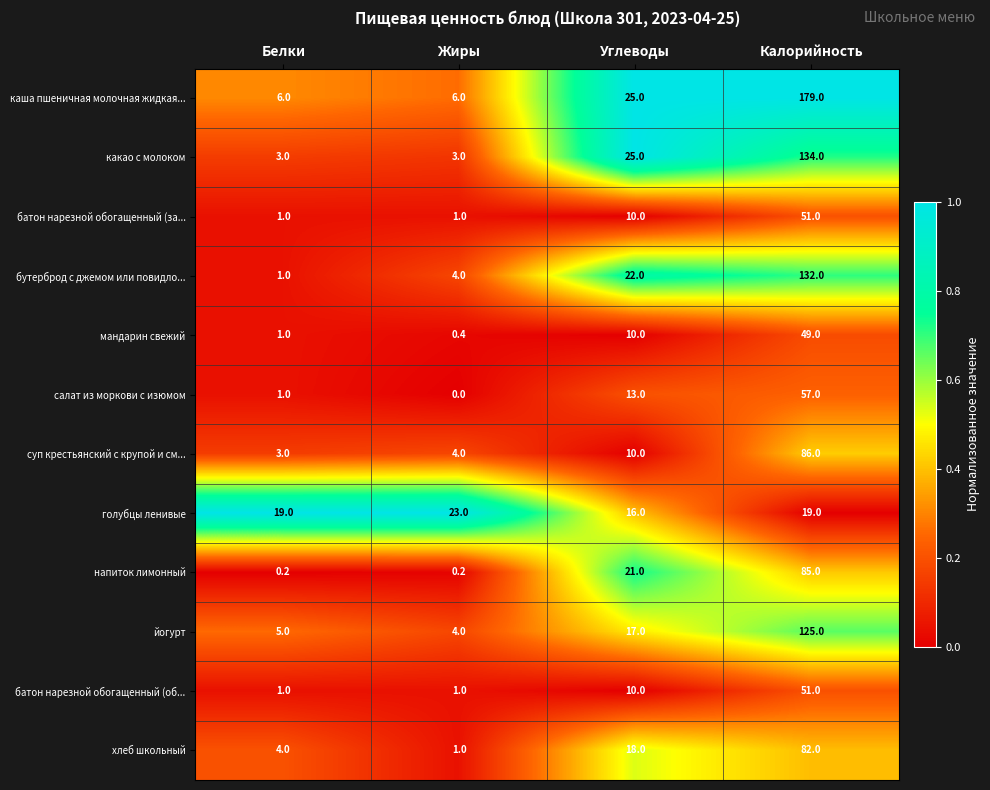

What is the sum of all салат из моркови с изюмом values?

71.0